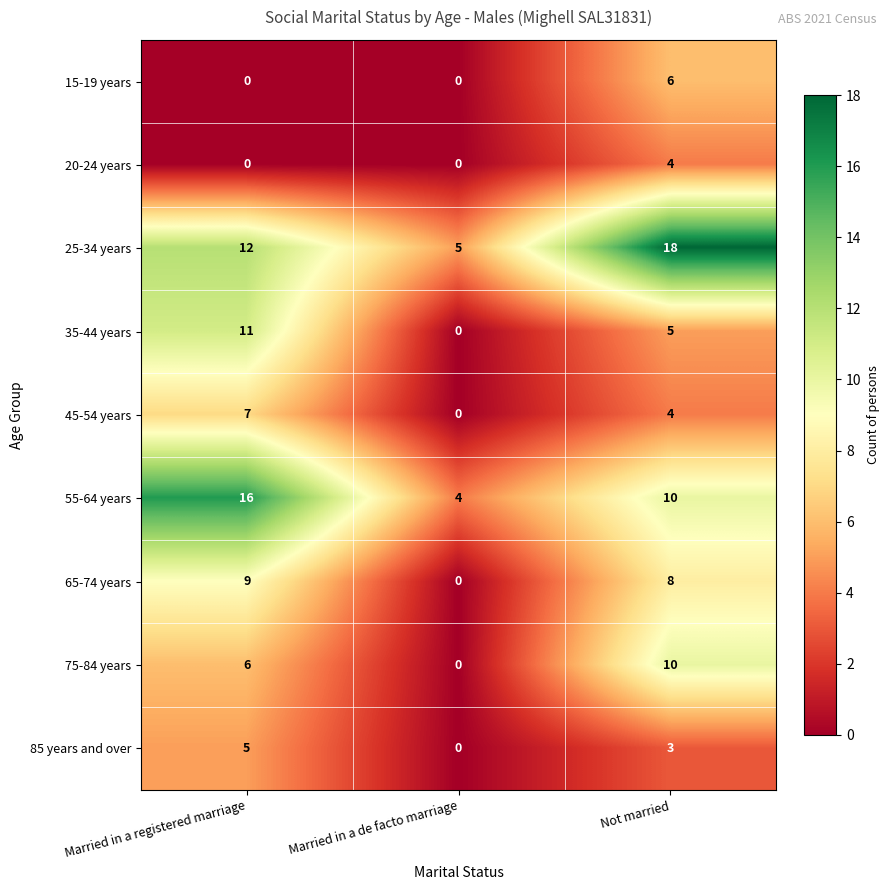

Reading left to right, list all the values displayed in this chart.

15-19 years: Married in a registered marriage=0	Married in a de facto marriage=0	Not married=6
20-24 years: Married in a registered marriage=0	Married in a de facto marriage=0	Not married=4
25-34 years: Married in a registered marriage=12	Married in a de facto marriage=5	Not married=18
35-44 years: Married in a registered marriage=11	Married in a de facto marriage=0	Not married=5
45-54 years: Married in a registered marriage=7	Married in a de facto marriage=0	Not married=4
55-64 years: Married in a registered marriage=16	Married in a de facto marriage=4	Not married=10
65-74 years: Married in a registered marriage=9	Married in a de facto marriage=0	Not married=8
75-84 years: Married in a registered marriage=6	Married in a de facto marriage=0	Not married=10
85 years and over: Married in a registered marriage=5	Married in a de facto marriage=0	Not married=3